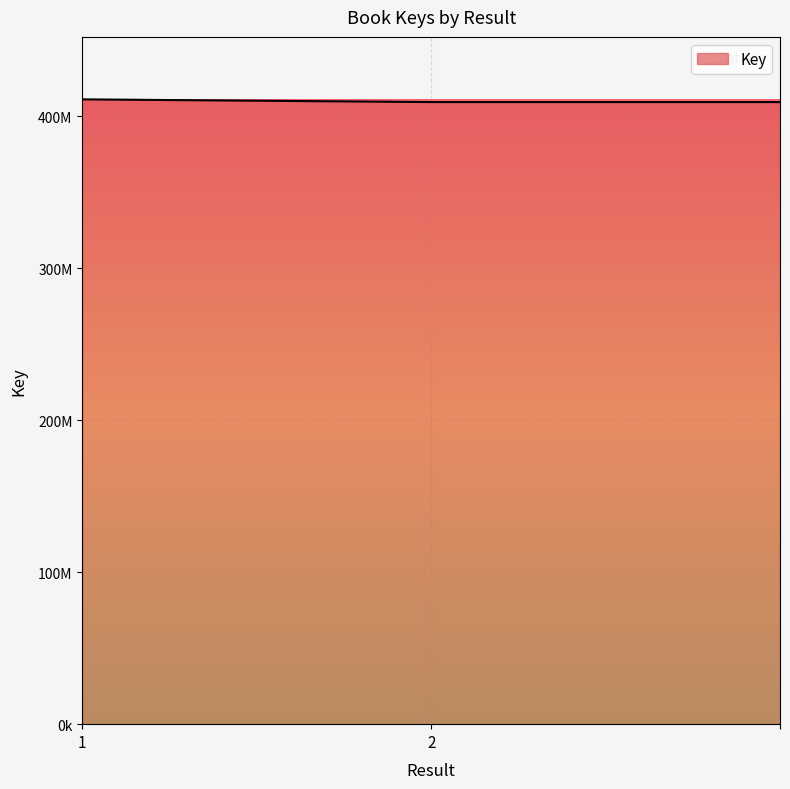

Does the chart have visible grid lines?

Yes